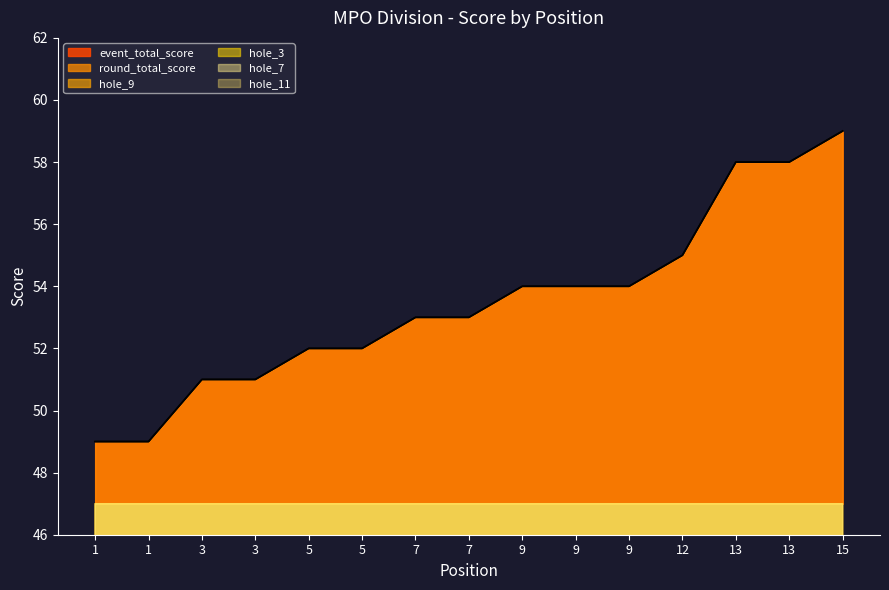

What is the minimum value for round_total_score?

49